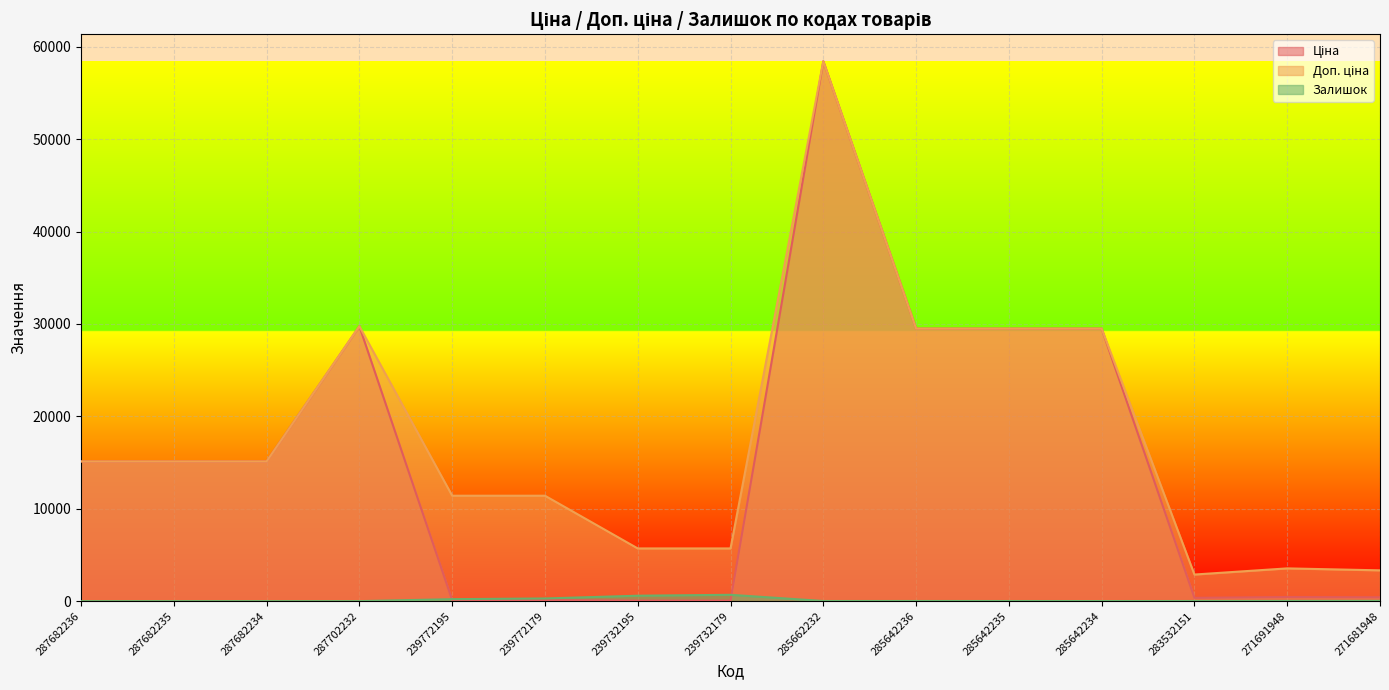

True or false: Ціна has a value of 15120.0 at 287682236.

True